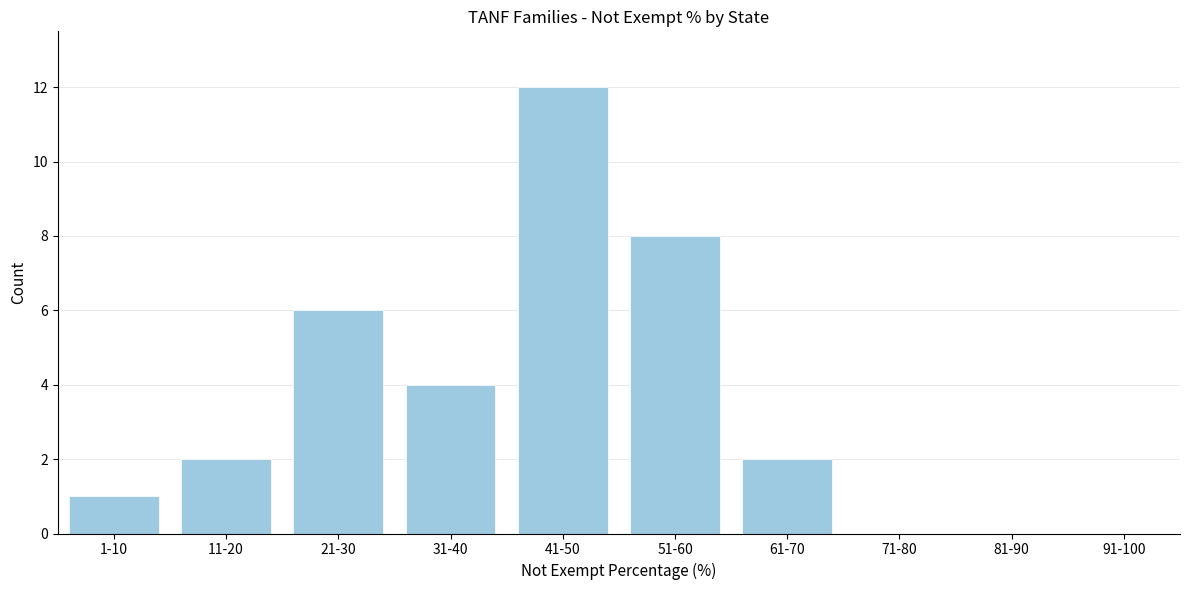

Reading left to right, transcribe all the data shown in this chart.

1-10=1	11-20=2	21-30=6	31-40=4	41-50=12	51-60=8	61-70=2	71-80=0	81-90=0	91-100=0